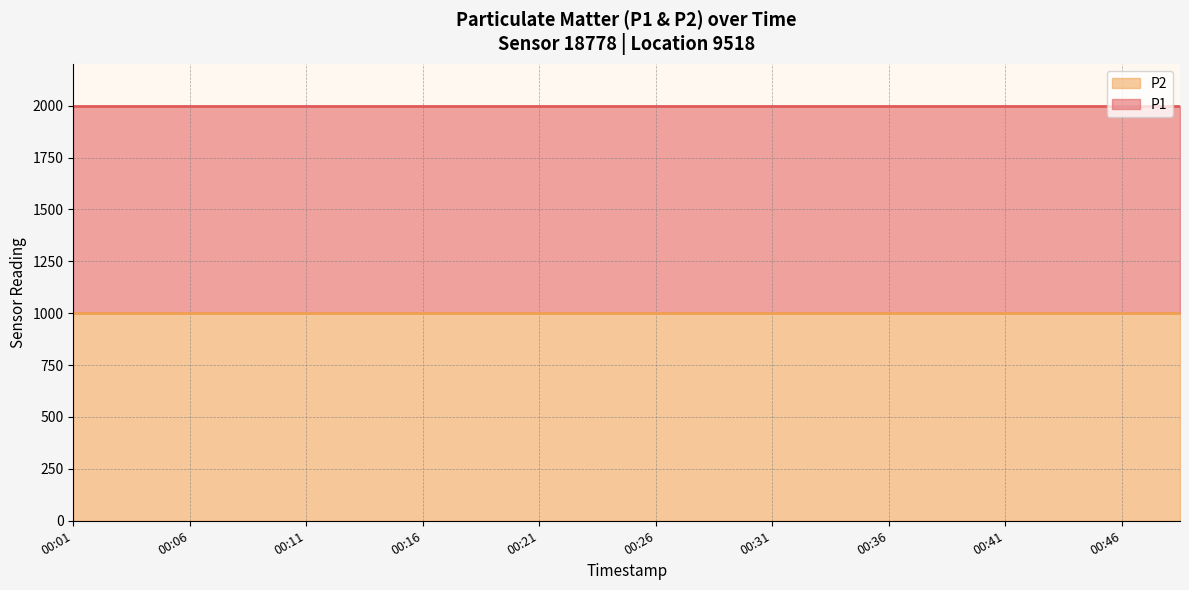

Does the chart have visible grid lines?

Yes